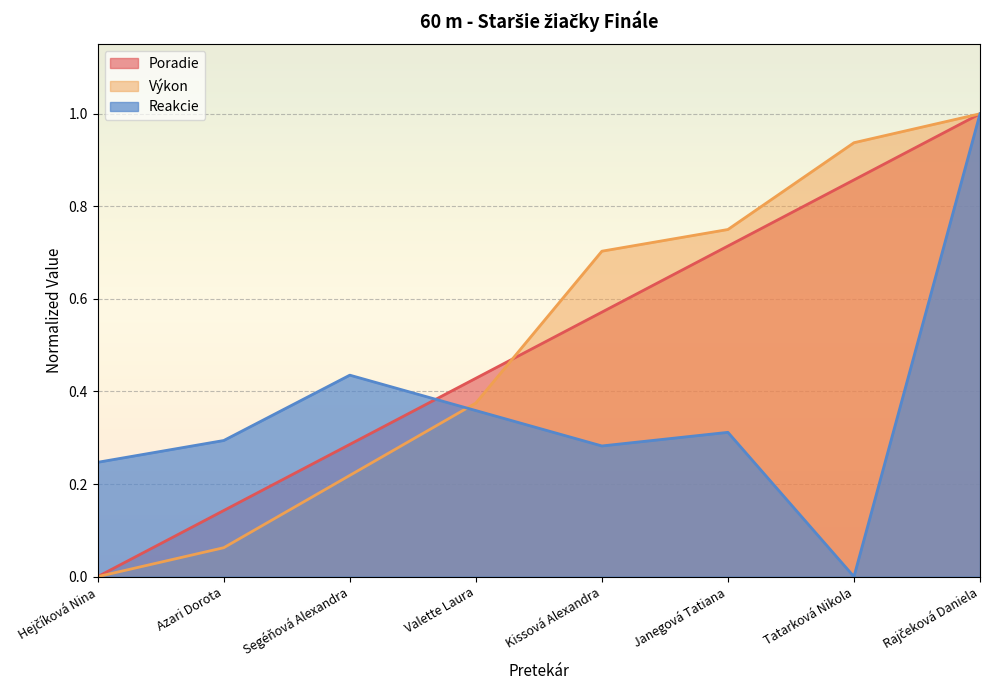

Reading left to right, extract all data points from this chart.

Poradie: Hejčíková Nina=0.0	Azari Dorota=0.1	Segéňová Alexandra=0.3	Valette Laura=0.4	Kissová Alexandra=0.6	Janegová Tatiana=0.7	Tatarková Nikola=0.9	Rajčeková Daniela=1.0
Výkon: Hejčíková Nina=0.0	Azari Dorota=0.1	Segéňová Alexandra=0.2	Valette Laura=0.4	Kissová Alexandra=0.7	Janegová Tatiana=0.7	Tatarková Nikola=0.9	Rajčeková Daniela=1.0
Reakcie: Hejčíková Nina=0.2	Azari Dorota=0.3	Segéňová Alexandra=0.4	Valette Laura=0.4	Kissová Alexandra=0.3	Janegová Tatiana=0.3	Tatarková Nikola=0.0	Rajčeková Daniela=1.0